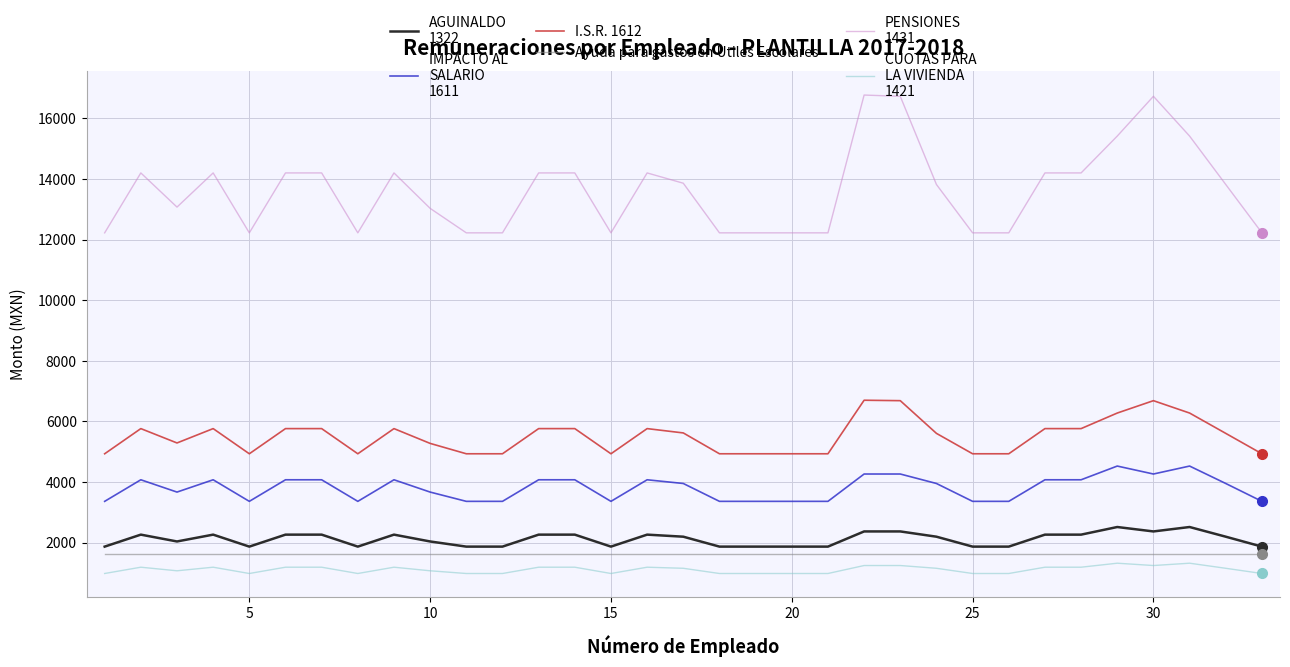

What is the minimum value shown in the chart?

980.5